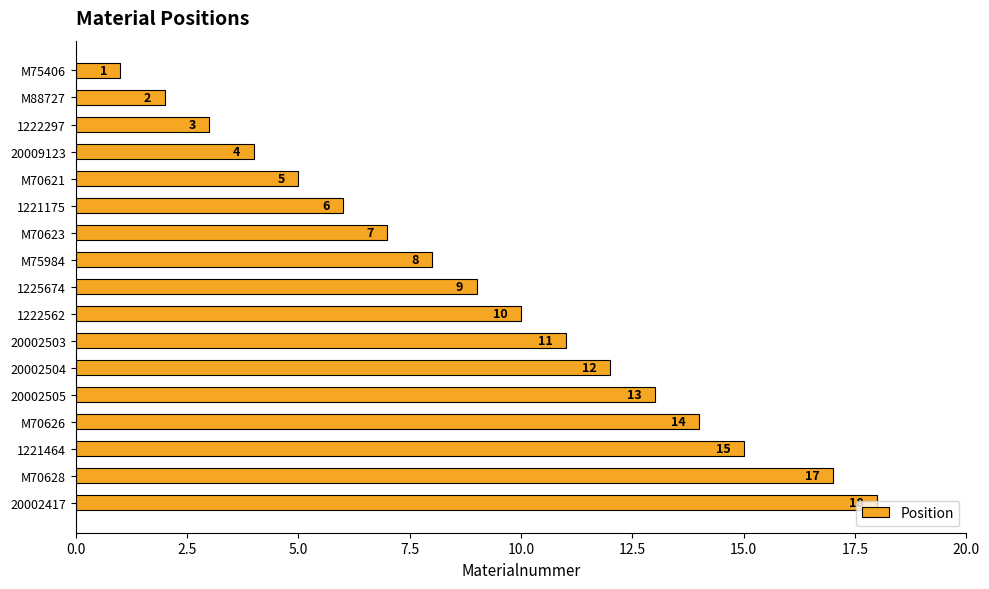

List the labels in order of value, largest first.

20002417, M70628, 1221464, M70626, 20002505, 20002504, 20002503, 1222562, 1225674, M75984, M70623, 1221175, M70621, 20009123, 1222297, M88727, M75406